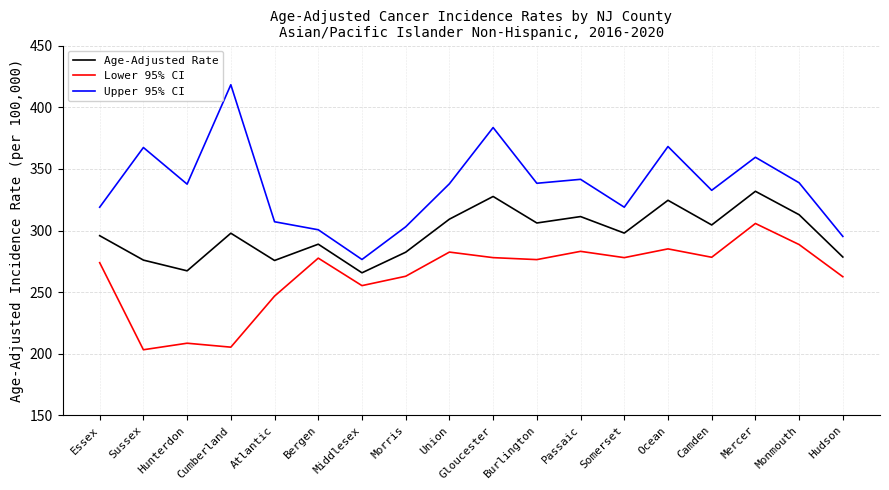

Rank the series by their maximum value, from highest to lowest.

Upper 95% CI, Age-Adjusted Rate, Lower 95% CI